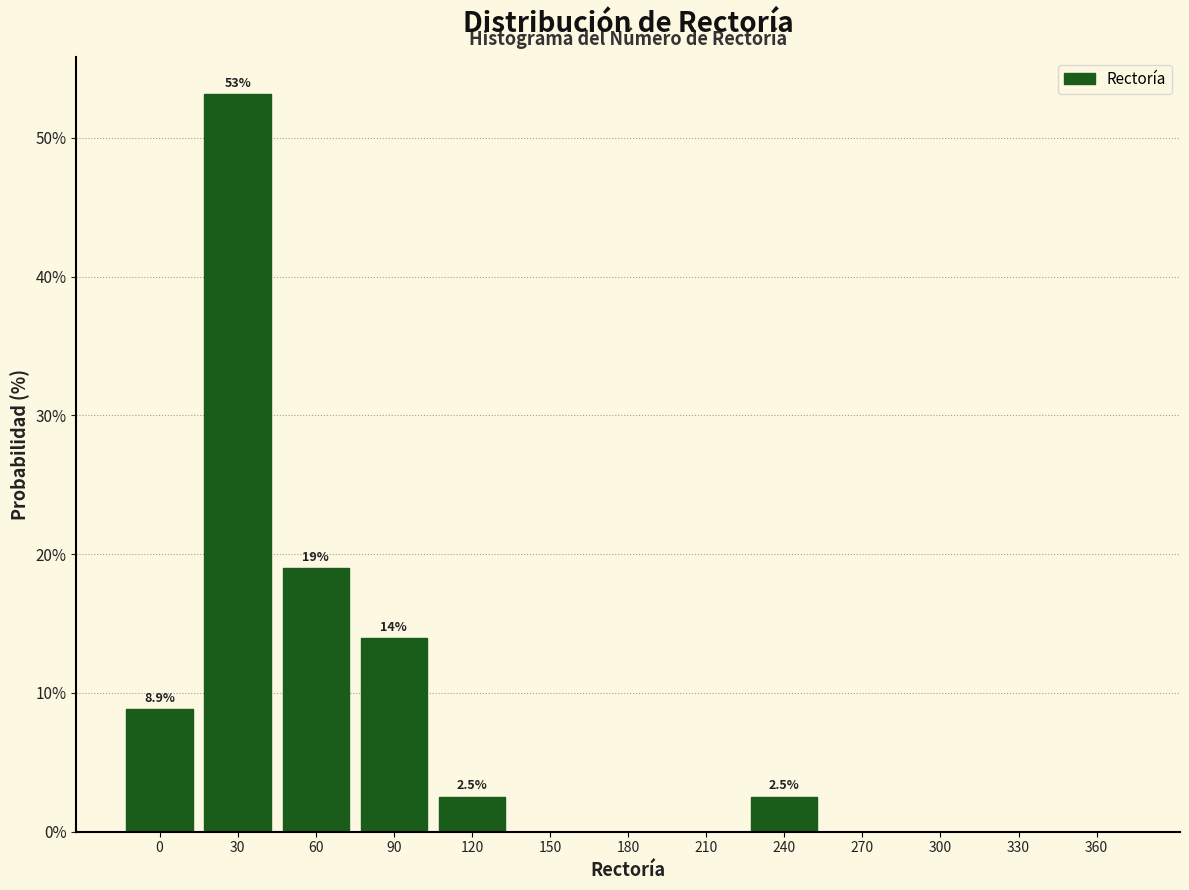

Reading right to left, what are all the values shown in this chart?

360=0.0	330=0.0	300=0.0	270=0.0	240=2.5	210=0.0	180=0.0	150=0.0	120=2.5	90=13.9	60=19.0	30=53.2	0=8.9